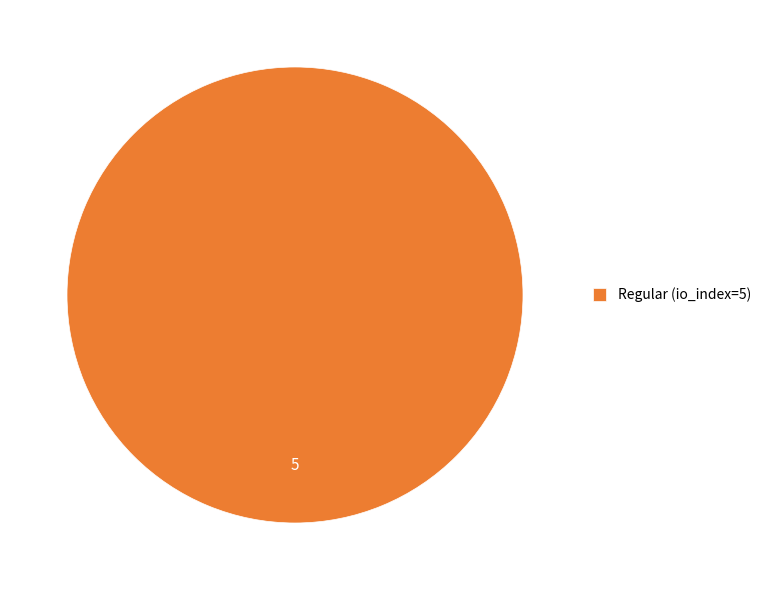

Does Regular (io_index=5) account for over 50% of the chart?

Yes